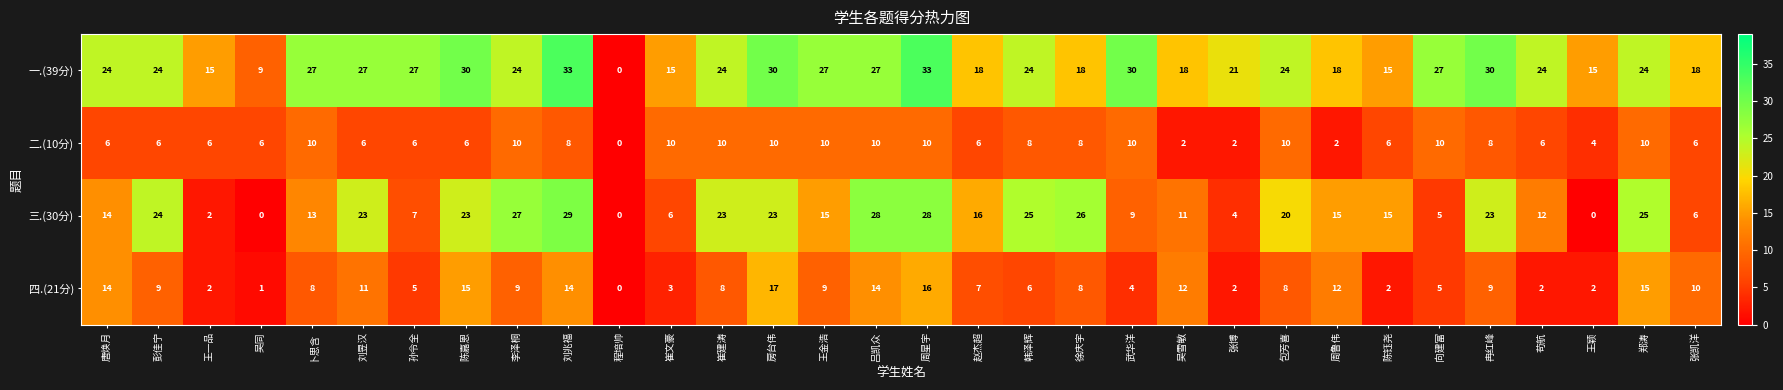

What is the highest value of the 一.(39分) series?

33